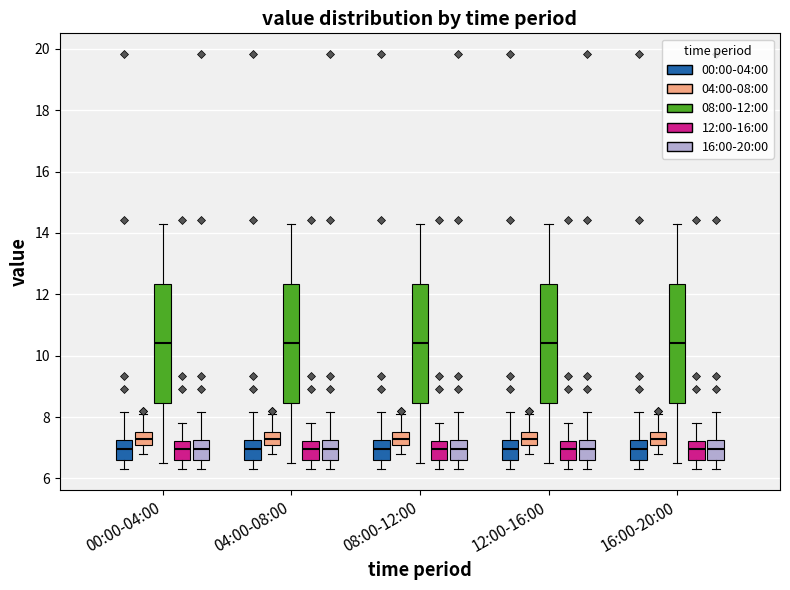

Reading left to right, transcribe this box plot: for each box, give where its median line is, the range the box spans, and where its two whiskers end, as read against the y-axis. The values are not printed on the chart, so give them approximately, as read against the axis.

00:00-04:00 (00:00-04:00): median 7.0, box 6.6 to 7.2, whiskers 6.4 to 8.2
00:00-04:00 (04:00-08:00): median 7.4, box 7.2 to 7.6, whiskers 6.8 to 8.2
00:00-04:00 (08:00-12:00): median 10.4, box 8.4 to 12.4, whiskers 6.6 to 14.4
00:00-04:00 (12:00-16:00): median 7.0, box 6.6 to 7.2, whiskers 6.4 to 7.8
00:00-04:00 (16:00-20:00): median 7.0, box 6.6 to 7.2, whiskers 6.4 to 8.2
04:00-08:00 (00:00-04:00): median 7.0, box 6.6 to 7.2, whiskers 6.4 to 8.2
04:00-08:00 (04:00-08:00): median 7.4, box 7.2 to 7.6, whiskers 6.8 to 8.2
04:00-08:00 (08:00-12:00): median 10.4, box 8.4 to 12.4, whiskers 6.6 to 14.4
04:00-08:00 (12:00-16:00): median 7.0, box 6.6 to 7.2, whiskers 6.4 to 7.8
04:00-08:00 (16:00-20:00): median 7.0, box 6.6 to 7.2, whiskers 6.4 to 8.2
08:00-12:00 (00:00-04:00): median 7.0, box 6.6 to 7.2, whiskers 6.4 to 8.2
08:00-12:00 (04:00-08:00): median 7.4, box 7.2 to 7.6, whiskers 6.8 to 8.2
08:00-12:00 (08:00-12:00): median 10.4, box 8.4 to 12.4, whiskers 6.6 to 14.4
08:00-12:00 (12:00-16:00): median 7.0, box 6.6 to 7.2, whiskers 6.4 to 7.8
08:00-12:00 (16:00-20:00): median 7.0, box 6.6 to 7.2, whiskers 6.4 to 8.2
12:00-16:00 (00:00-04:00): median 7.0, box 6.6 to 7.2, whiskers 6.4 to 8.2
12:00-16:00 (04:00-08:00): median 7.4, box 7.2 to 7.6, whiskers 6.8 to 8.2
12:00-16:00 (08:00-12:00): median 10.4, box 8.4 to 12.4, whiskers 6.6 to 14.4
12:00-16:00 (12:00-16:00): median 7.0, box 6.6 to 7.2, whiskers 6.4 to 7.8
12:00-16:00 (16:00-20:00): median 7.0, box 6.6 to 7.2, whiskers 6.4 to 8.2
16:00-20:00 (00:00-04:00): median 7.0, box 6.6 to 7.2, whiskers 6.4 to 8.2
16:00-20:00 (04:00-08:00): median 7.4, box 7.2 to 7.6, whiskers 6.8 to 8.2
16:00-20:00 (08:00-12:00): median 10.4, box 8.4 to 12.4, whiskers 6.6 to 14.4
16:00-20:00 (12:00-16:00): median 7.0, box 6.6 to 7.2, whiskers 6.4 to 7.8
16:00-20:00 (16:00-20:00): median 7.0, box 6.6 to 7.2, whiskers 6.4 to 8.2